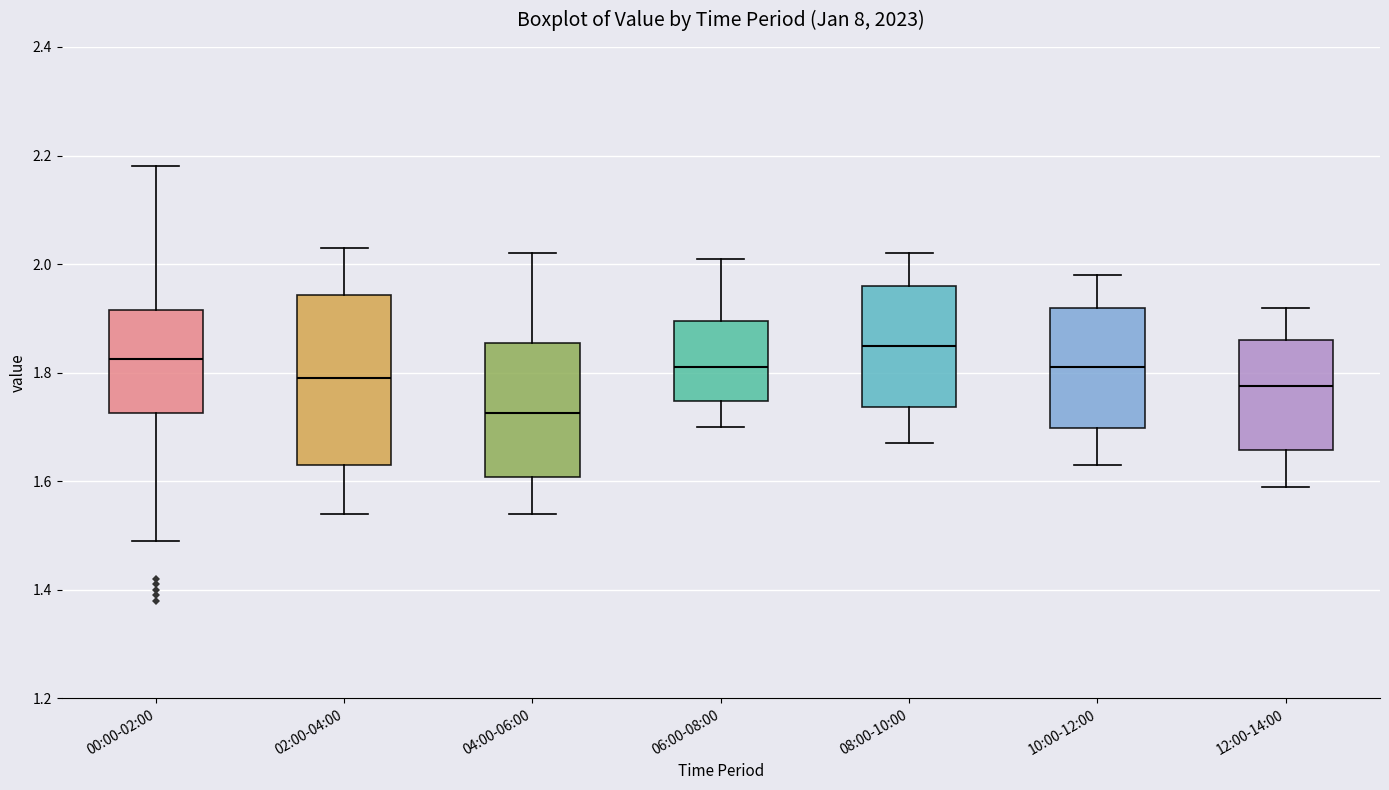

Where does the lower whisker of the box for 08:00-10:00 end on the y-axis? The values are not printed on the chart, so give them approximately, as read against the axis.

1.68